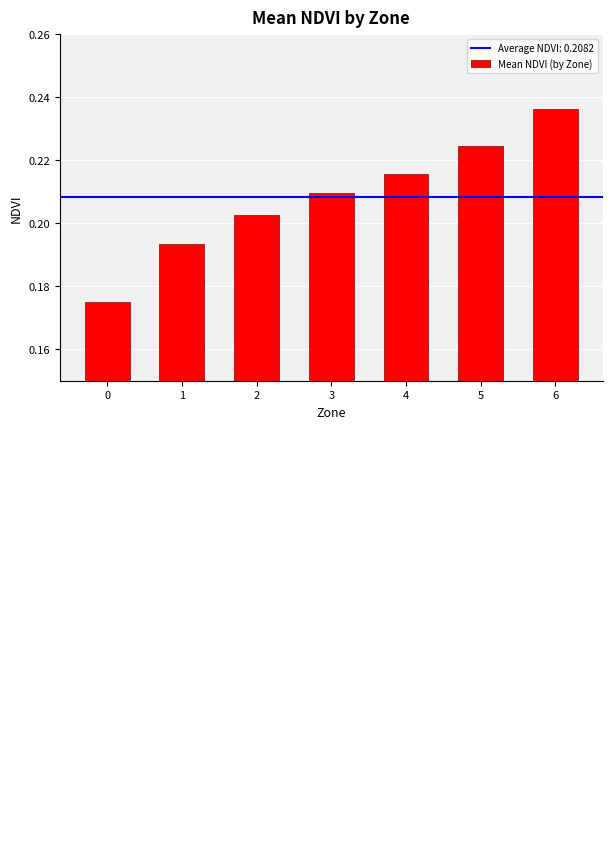

Reading right to left, extract all data points from this chart.

6=0.2	5=0.2	4=0.2	3=0.2	2=0.2	1=0.2	0=0.2